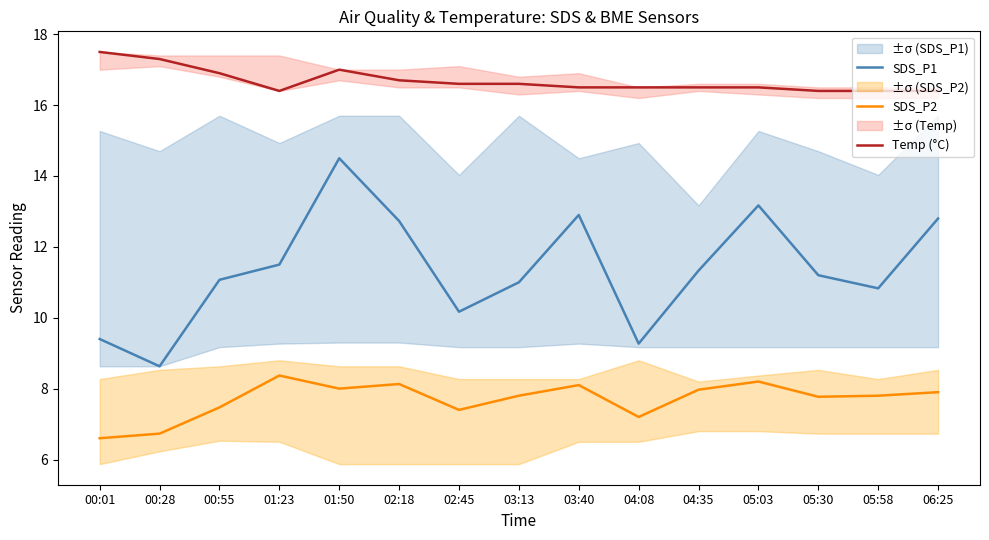

At which label does SDS_P2 reach its minimum?

00:01